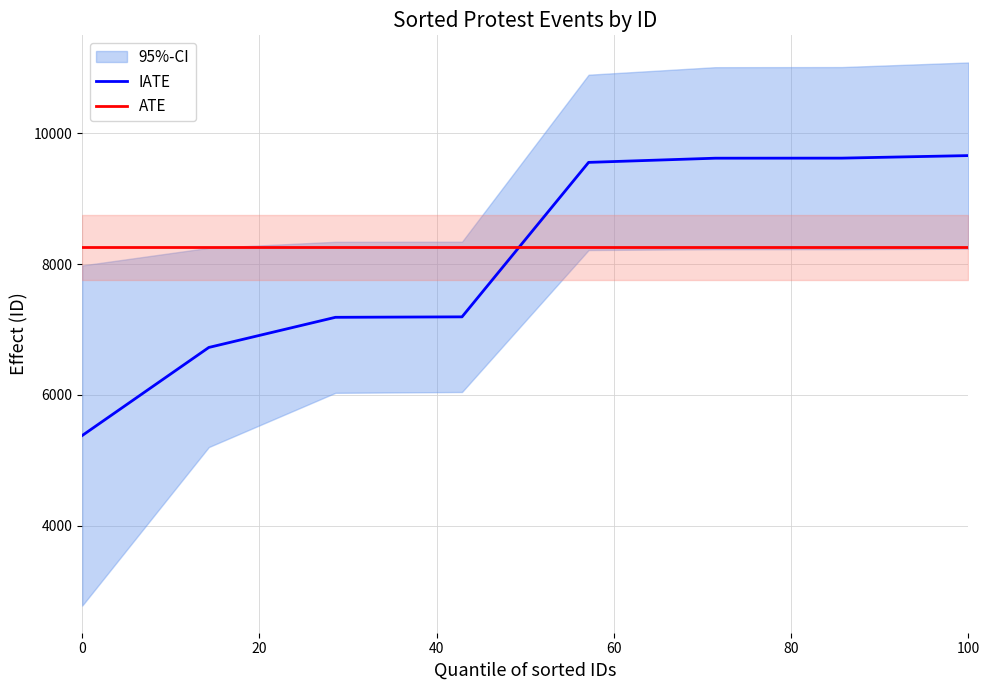

True or false: the data has more than 1 interior local peaks.

False